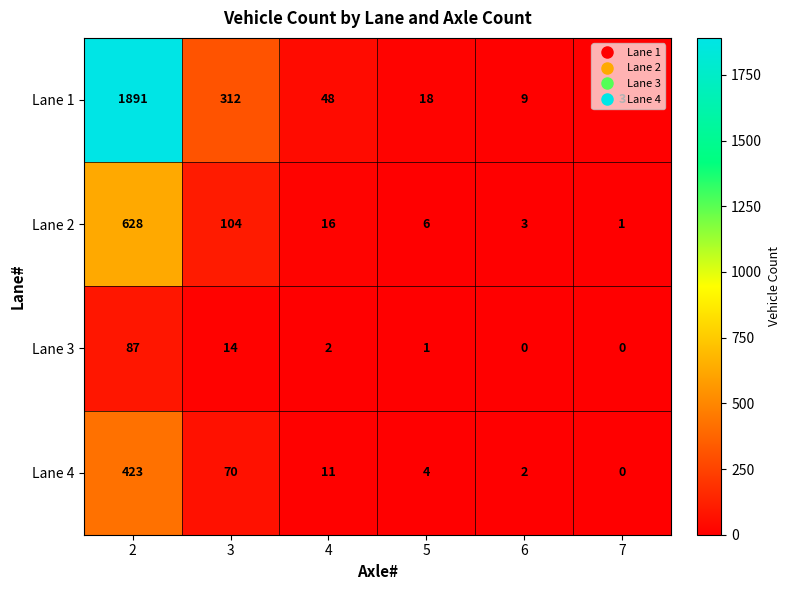

At 2, list the series in order from smallest to largest.

Lane 3, Lane 4, Lane 2, Lane 1